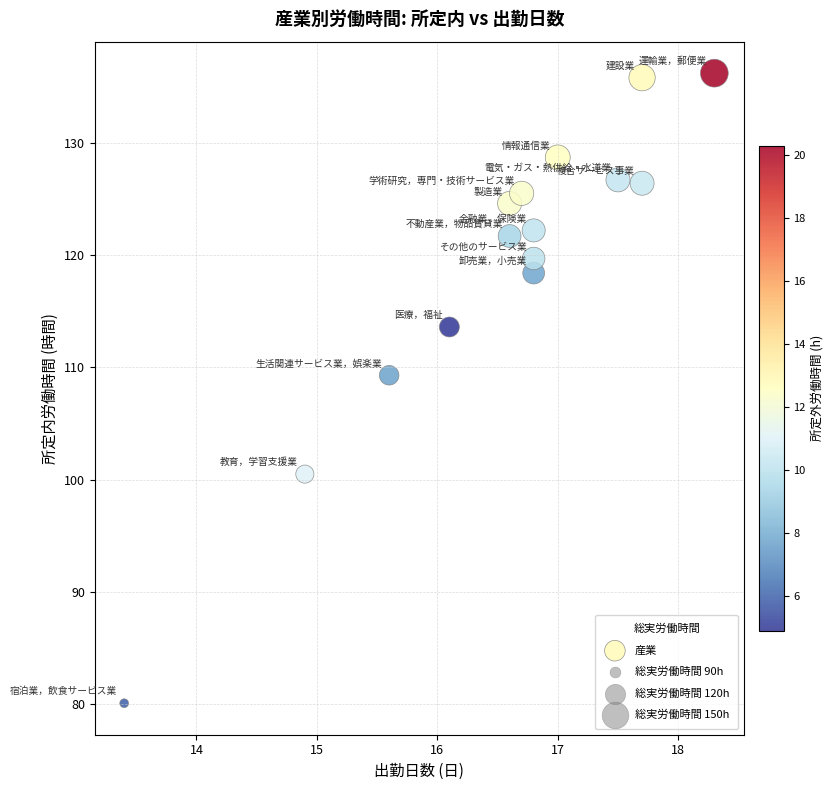

What is the range of Y values (max minus min)?

56.1